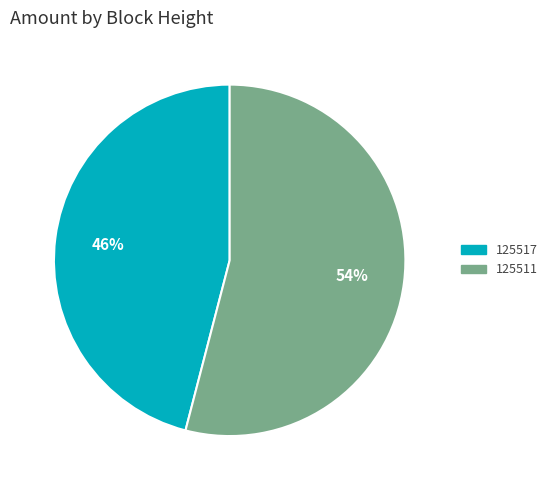

Which category has the biggest portion of the pie?

125511